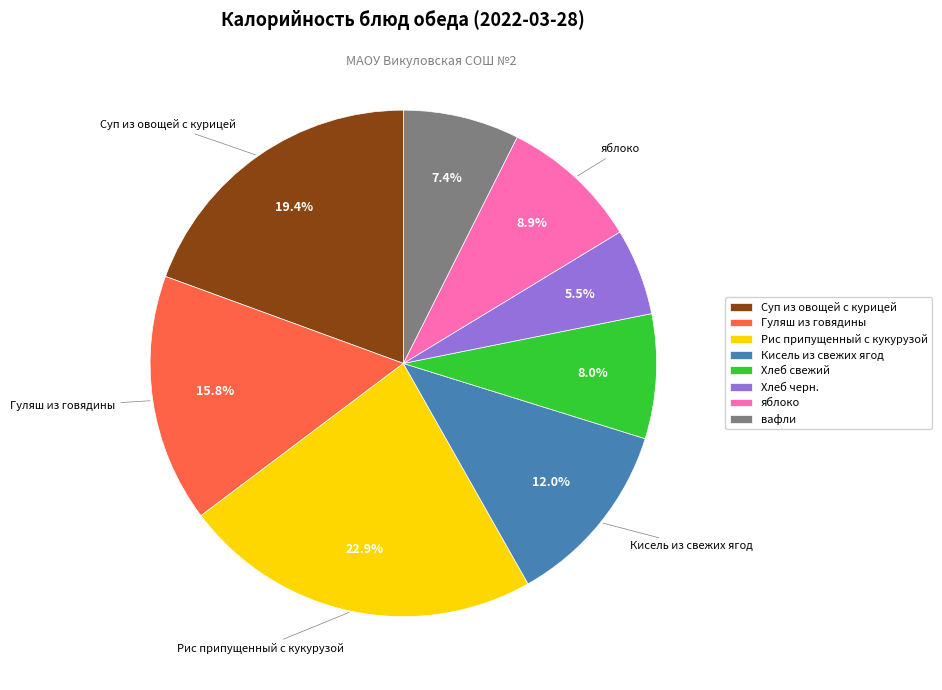

Is there any slice that represents more than half of the pie?

No